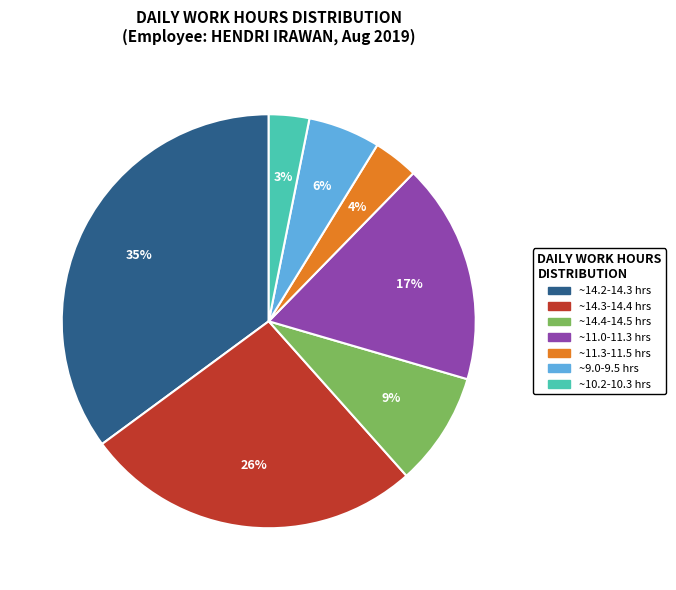

To the nearest percent, what is the difference between the largest and smallest slice percentages?

32%